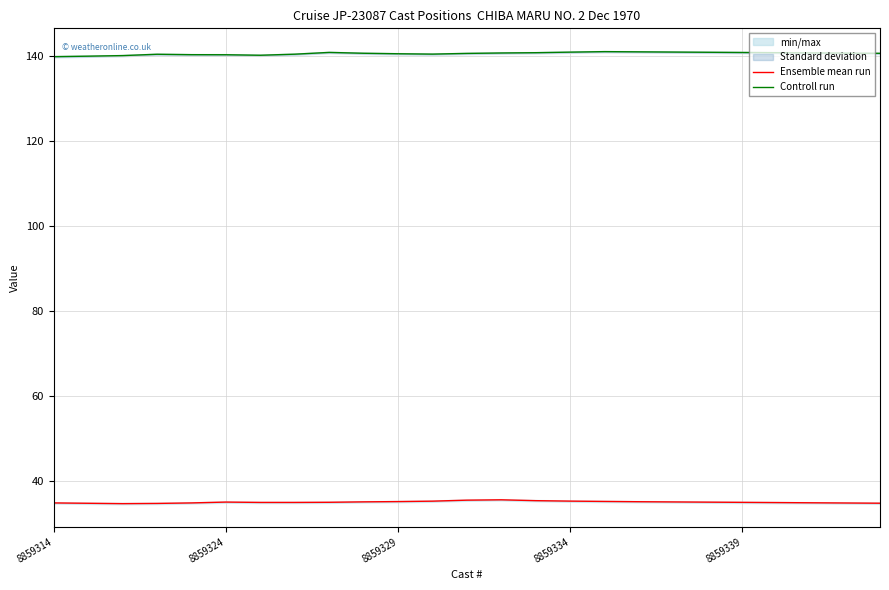

Does the chart display data point markers on the line(s)?

No